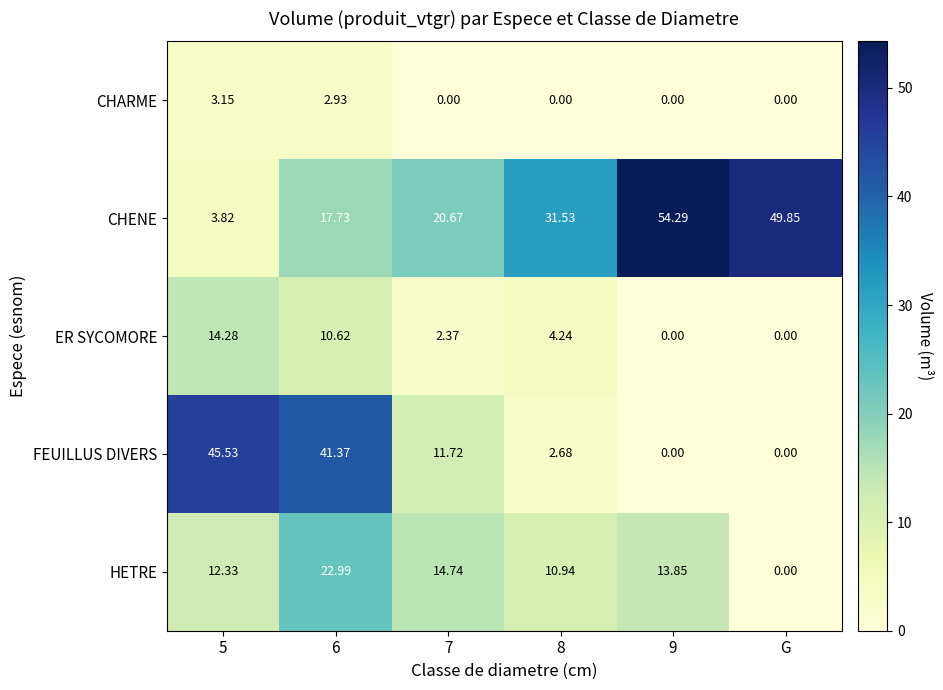

Between 5 and G, which series saw the biggest shift?

CHENE